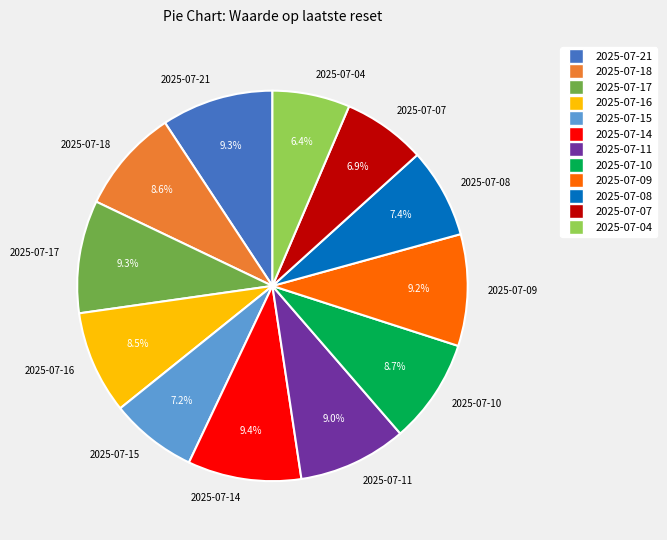

To the nearest percent, what portion does 2025-07-08 represent?

7%